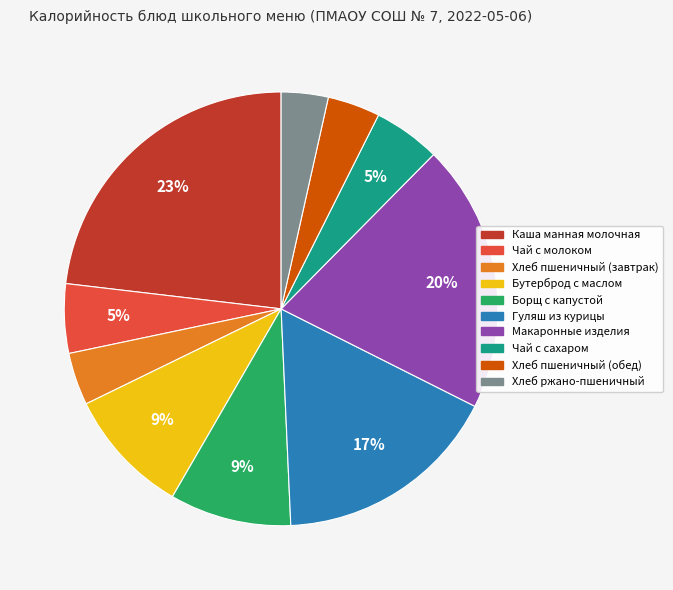

How many slices are in this pie chart?

10